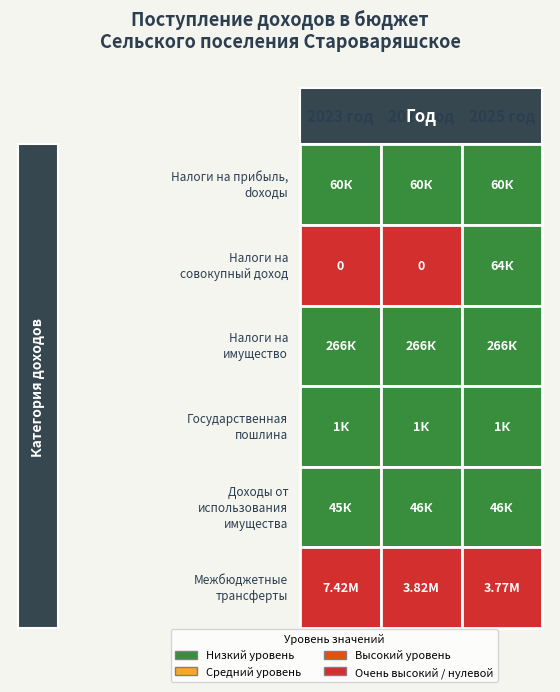

What is the sum of all НАЛОГИ НА СОВОКУПНЫЙ ДОХОД values?

64200.0